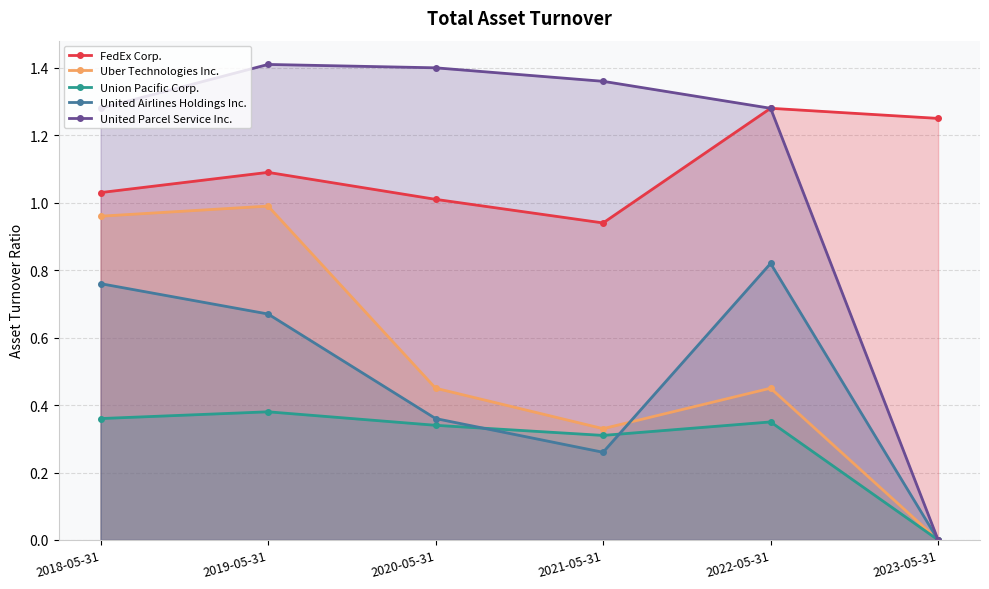

At how many categories does at least one series exceed 1?

6